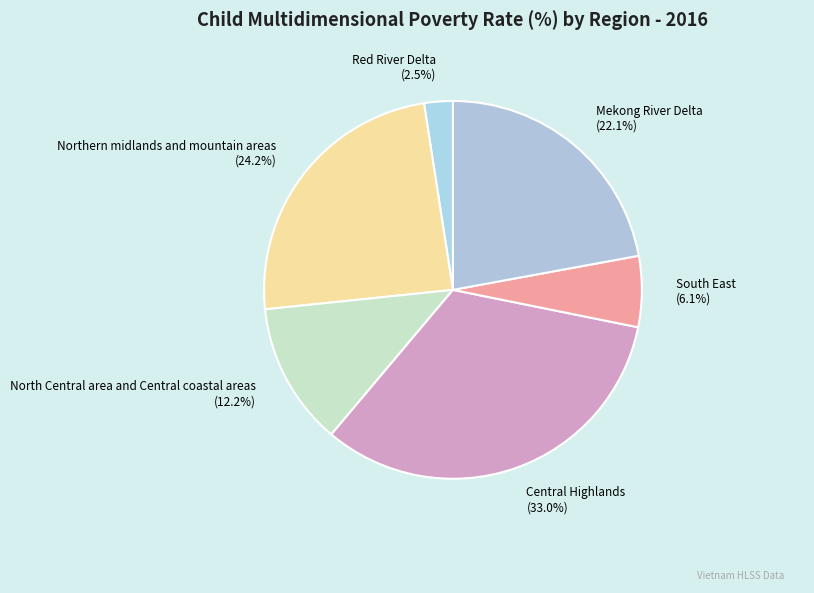

Between Mekong River Delta and Northern midlands and mountain areas, which is larger?

Northern midlands and mountain areas